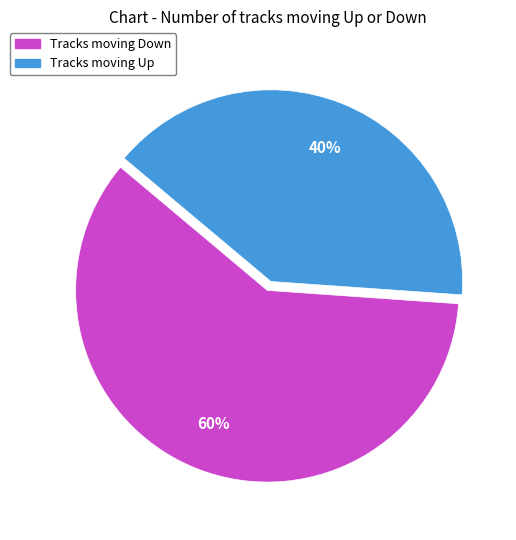

To the nearest percent, what is the average slice percentage?

50%